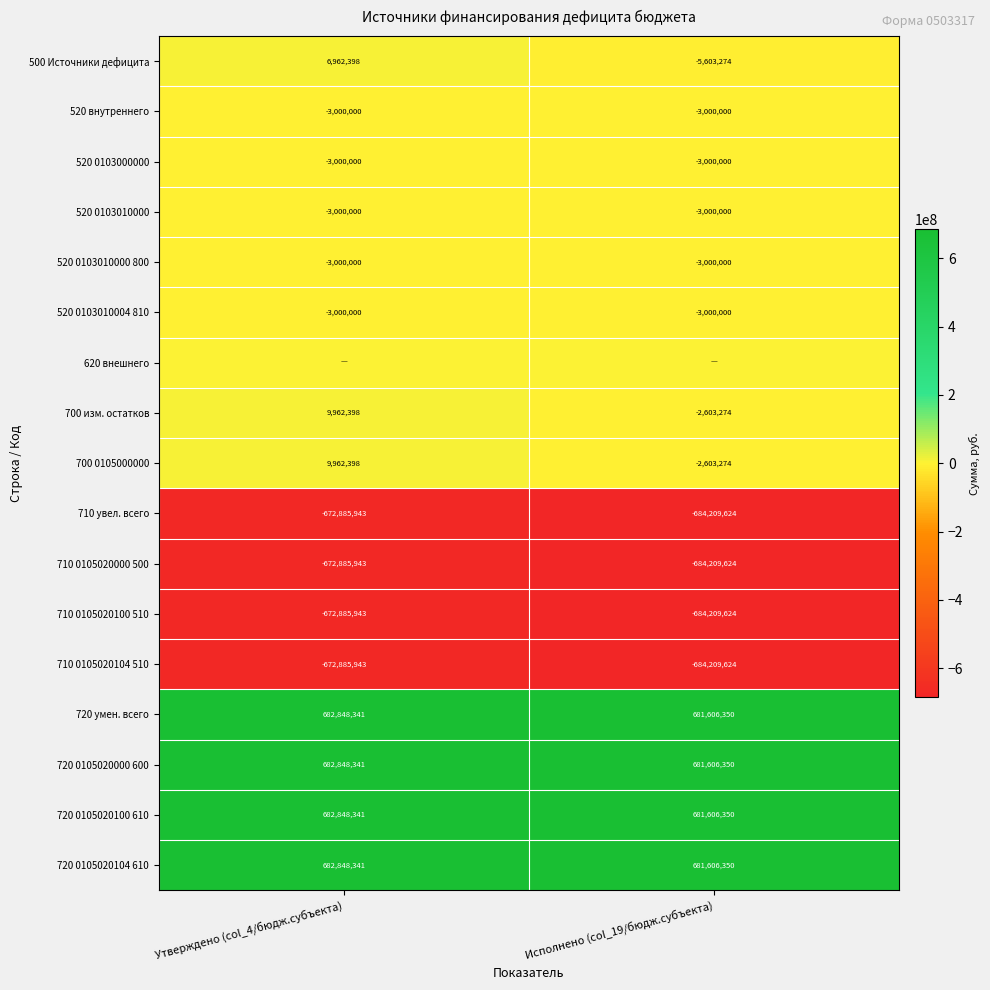

At which label does 710 0105020104 510 reach its minimum?

Исполнено (col_19/бюдж.субъекта)